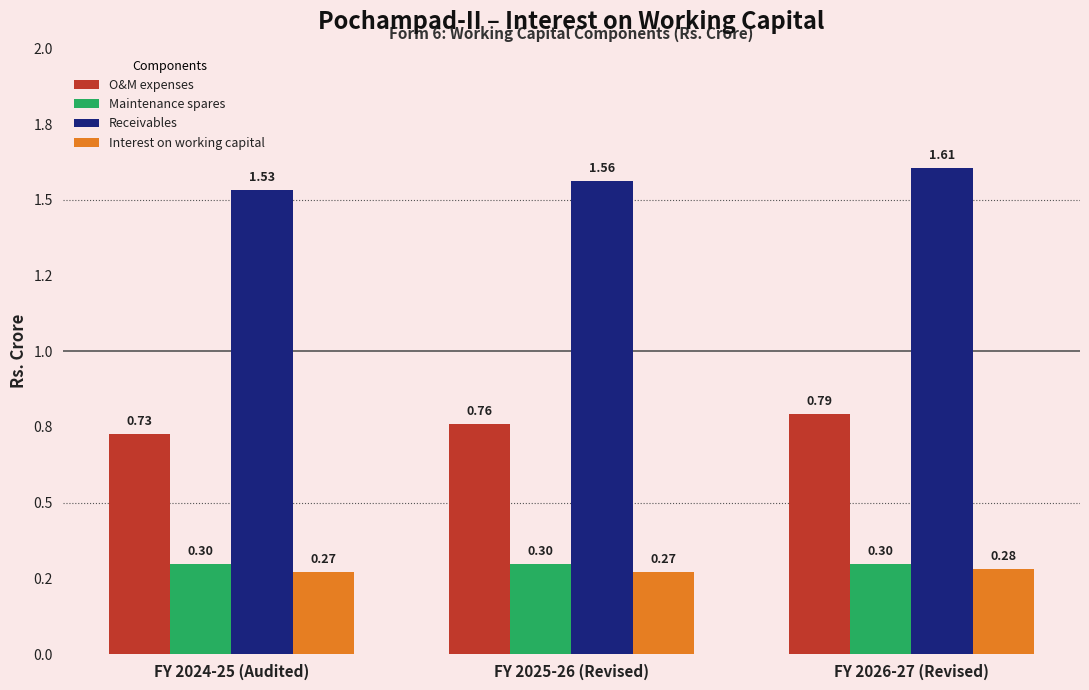

What is the sum of the O&M expenses values at FY 2026-27 (Revised) and FY 2025-26 (Revised)?

1.6